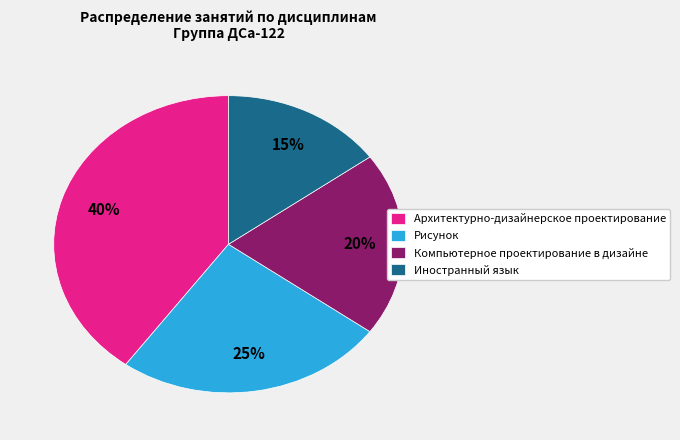

Which slice is the largest?

Архитектурно-дизайнерское проектирование